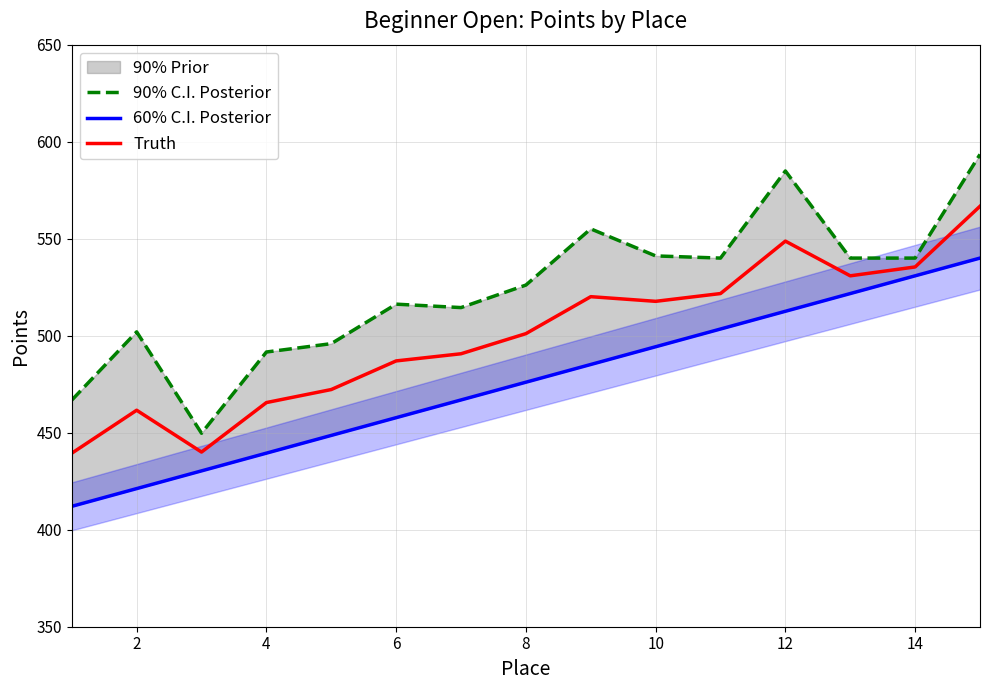

List the series in order of their overall mean, highest first.

90% C.I. Posterior, Truth, 60% C.I. Posterior